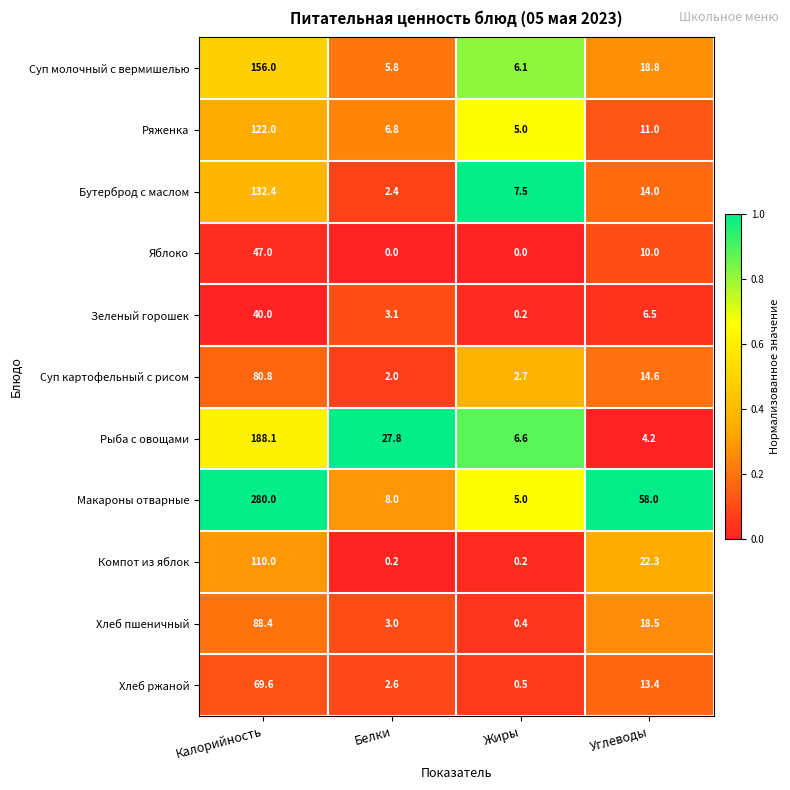

The Зеленый горошек series shows 59.2 at Калорийность. True or false?

False